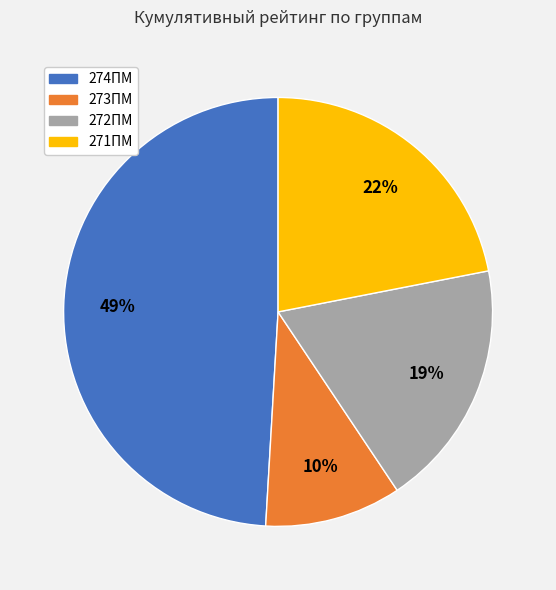

Combined, do 271ПМ and 274ПМ account for over 50%?

Yes